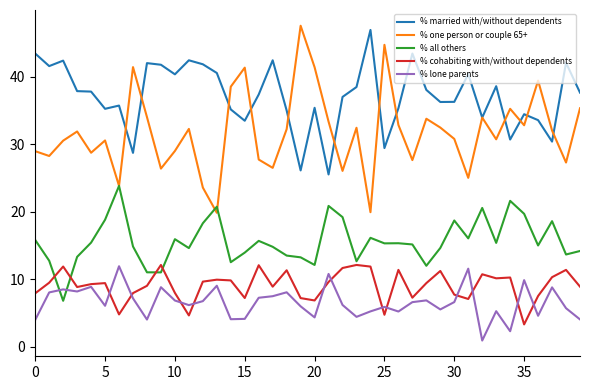

Which series has the largest range (max minus min)?

% one person or couple 65+